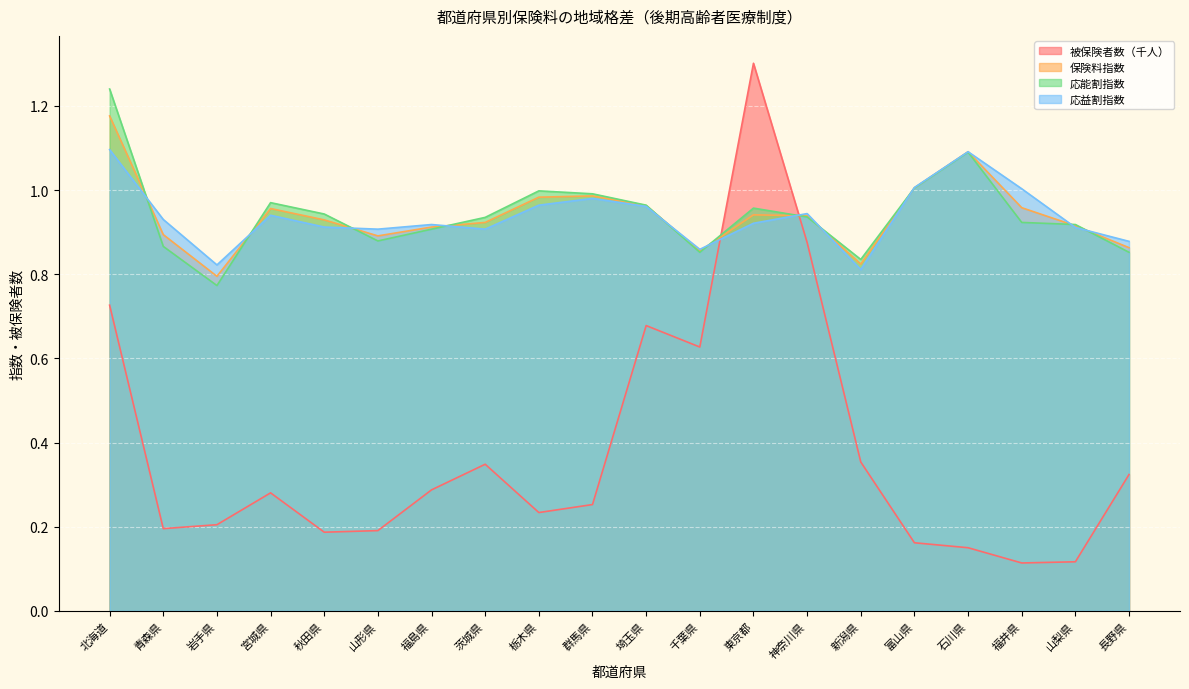

At how many categories does at least one series exceed 0?

20